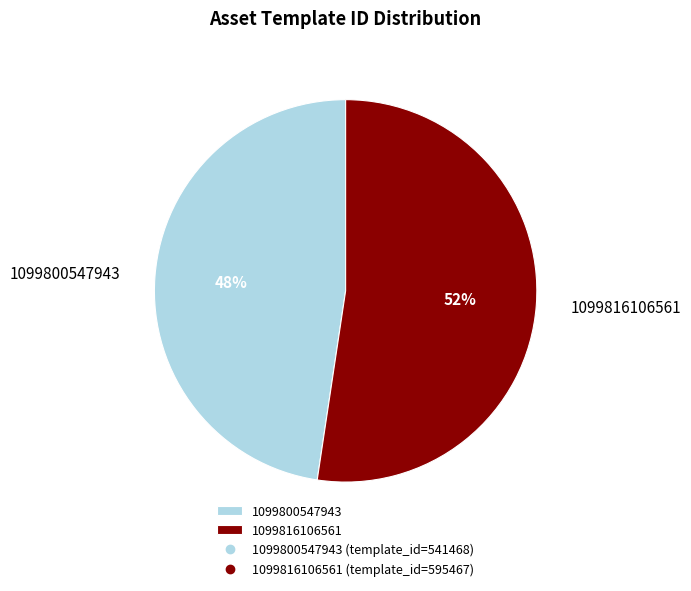

Count the number of slices in the pie.

2